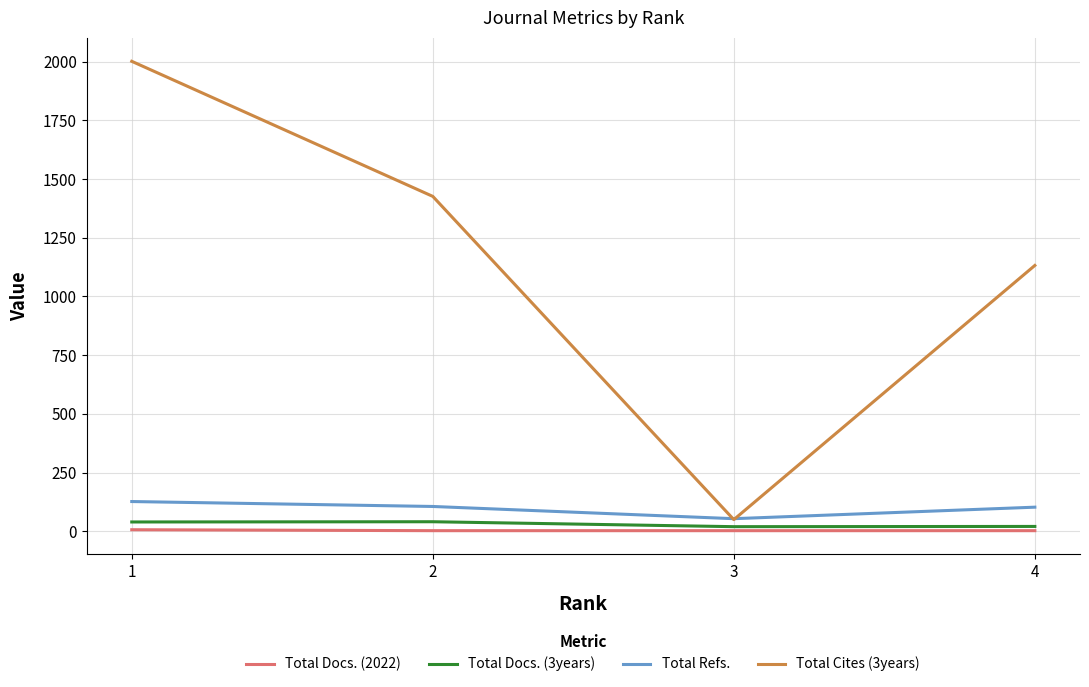

At how many categories does at least one series exceed 1869?

1